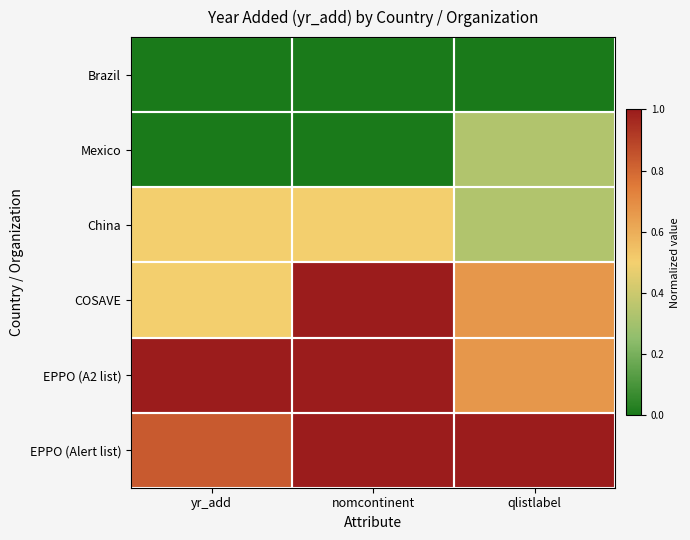

At how many categories does at least one series exceed 0?

3